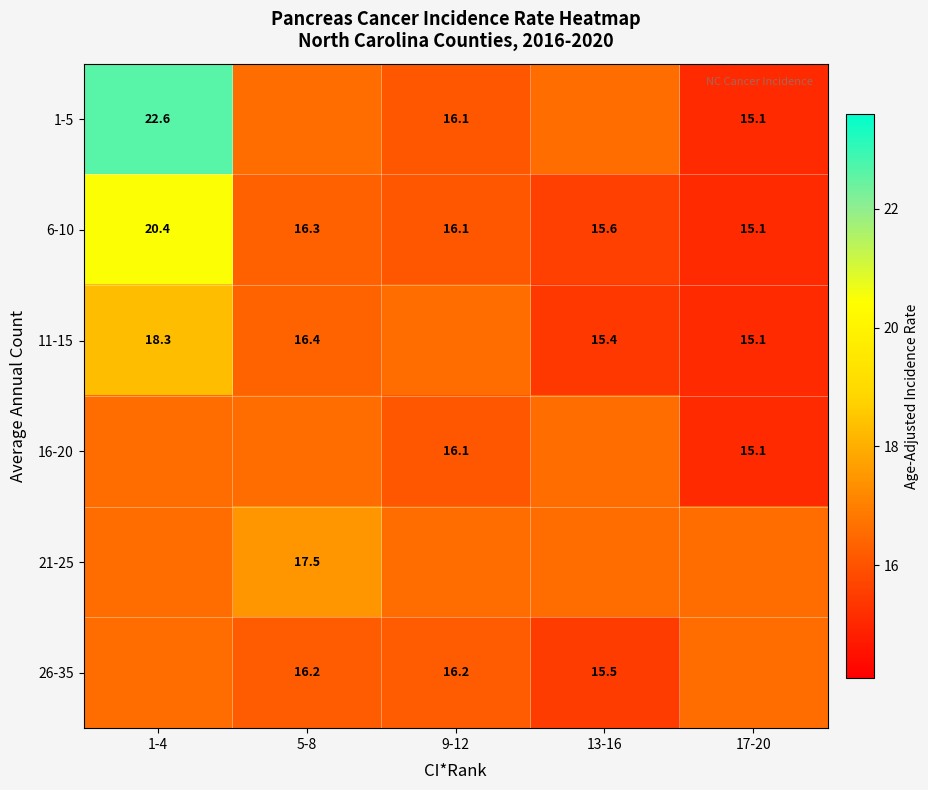

At how many categories does at least one series exceed 15?

5